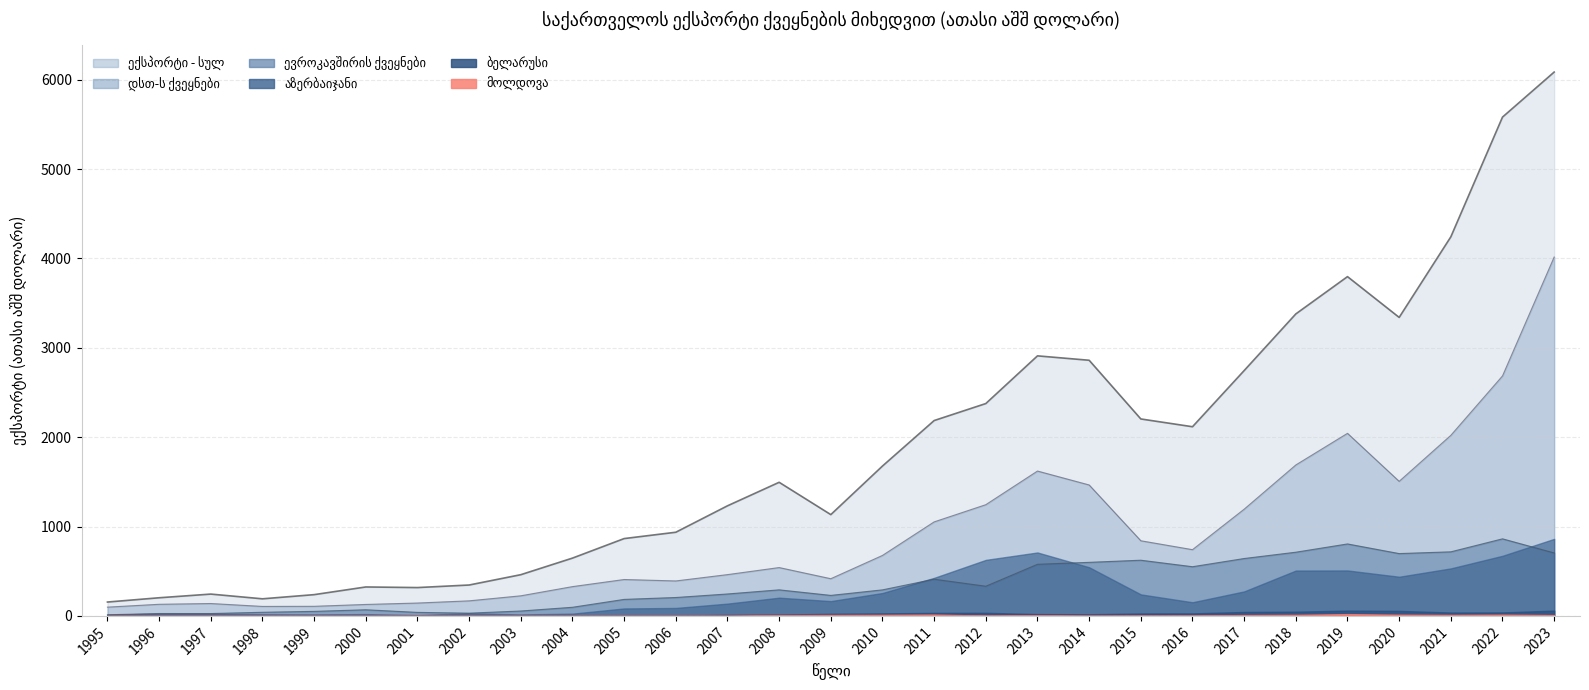

At which label does ევროკავშირის ქვეყნები first exceed 291?

2008